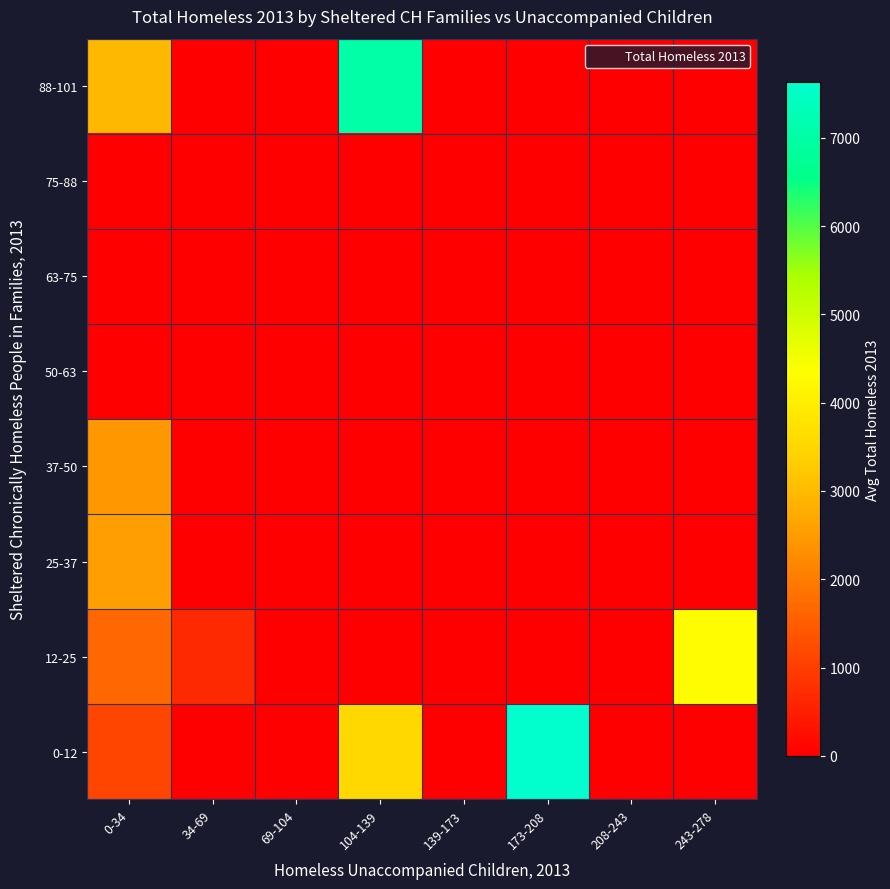

Which series has the largest total across all categories?

row_0